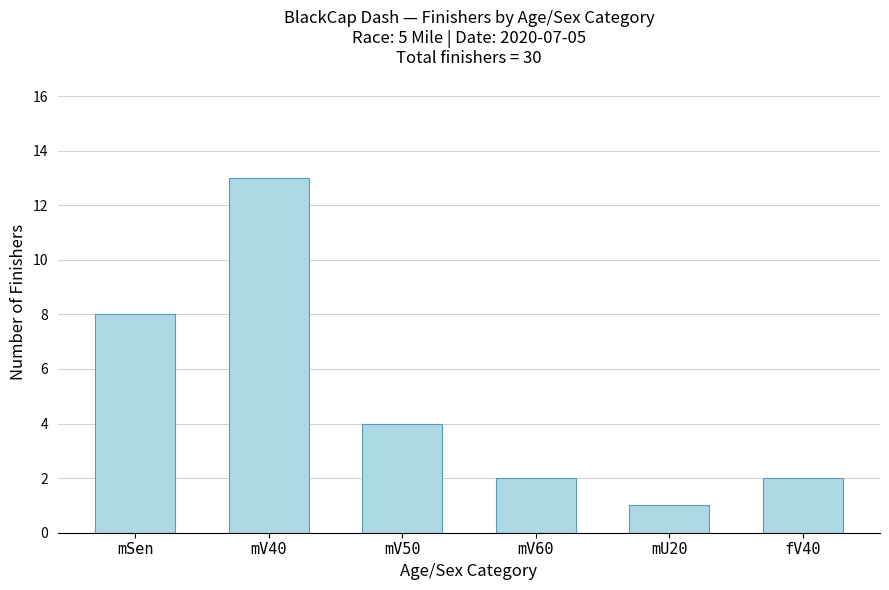

Where does the data first go above 4?

mSen